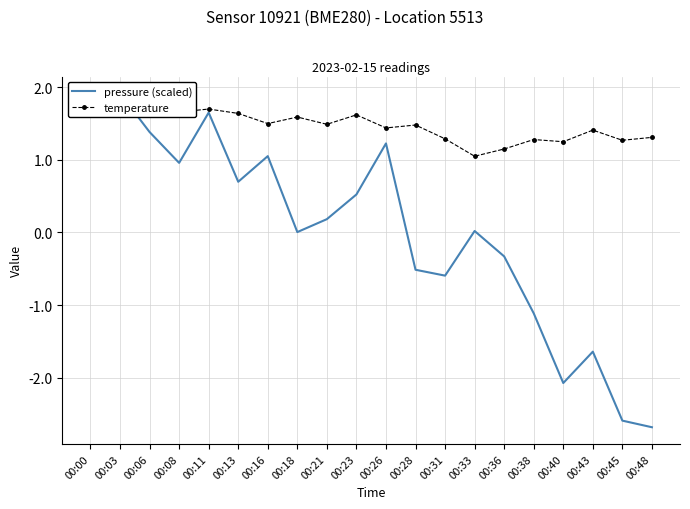

How many categories are shown in the chart?

20